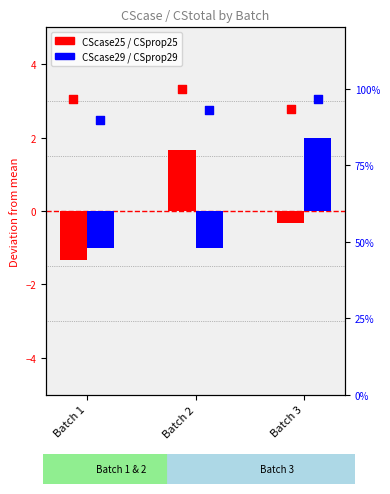

Which series has the largest total across all categories?

CSprop25